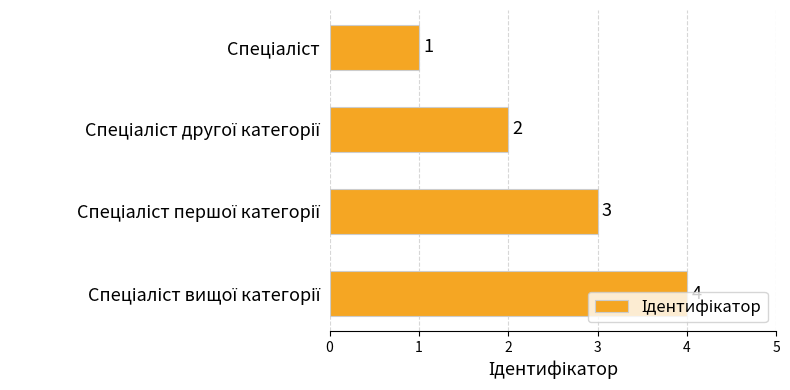

What is the sum of all values?

10